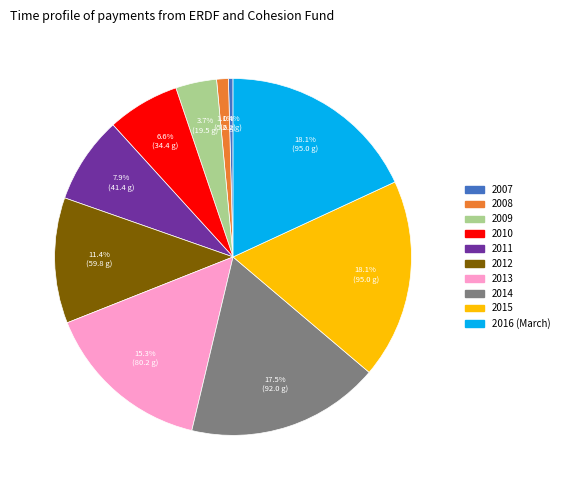

What is the smallest slice in the pie chart?

2007